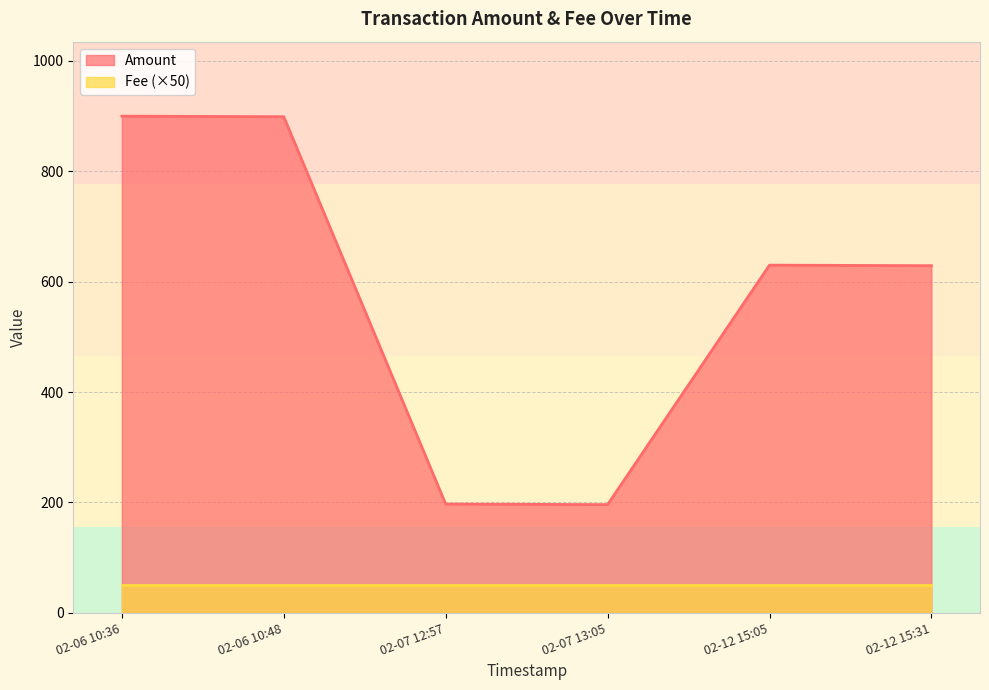

List the series in order of their peak value, lowest first.

Fee (×50), Amount